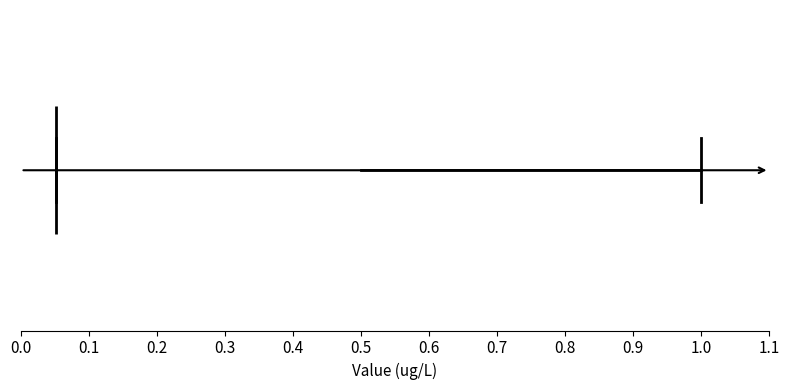

Read this box plot against the x-axis: the position of the median line, the range covered by the box, and the ends of both whiskers. The values are not printed on the chart, so give them approximately, as read against the axis.

median 0.05 (drawn on the box's left edge), box 0.05 to 0.50, whiskers 0.05 to 1.00